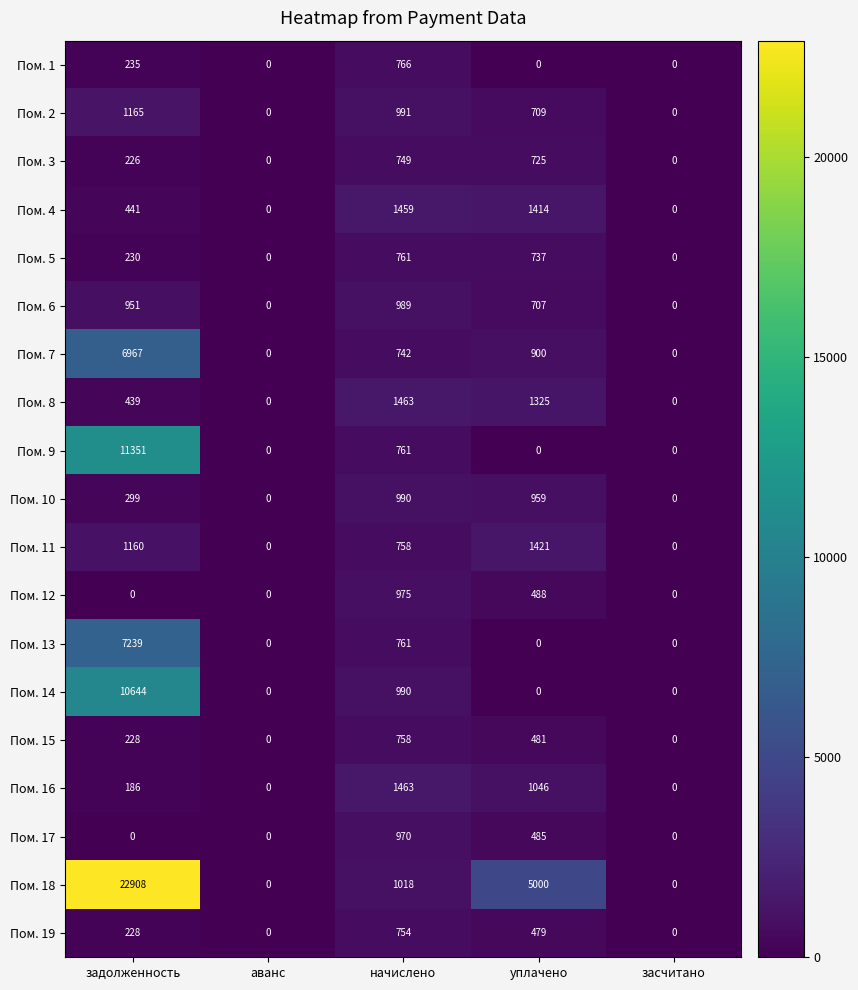

What is the spread (max minus min) of values at задолженность?

22908